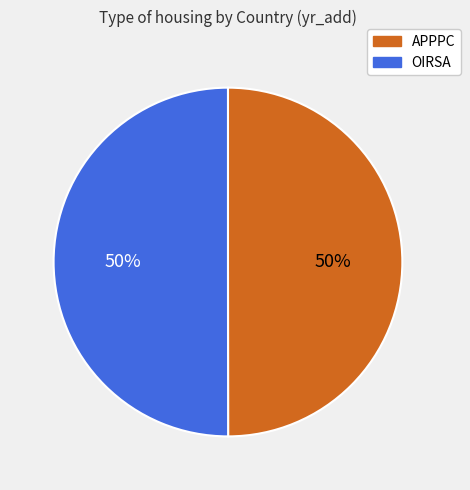

To the nearest percent, what portion does APPPC represent?

50%